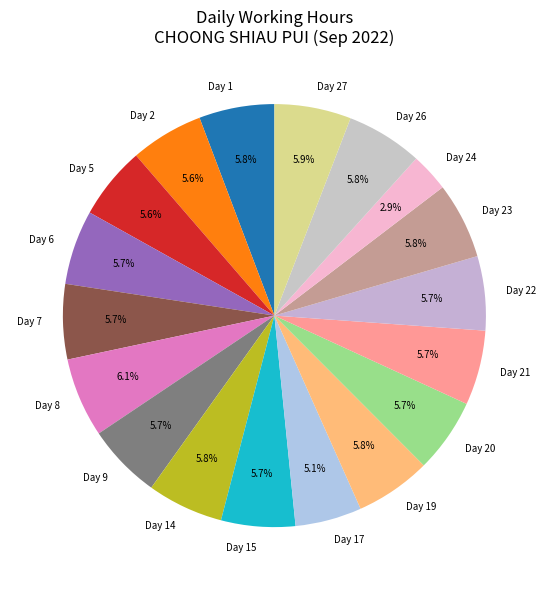

To the nearest percent, what is the difference between the largest and smallest slice percentages?

3%